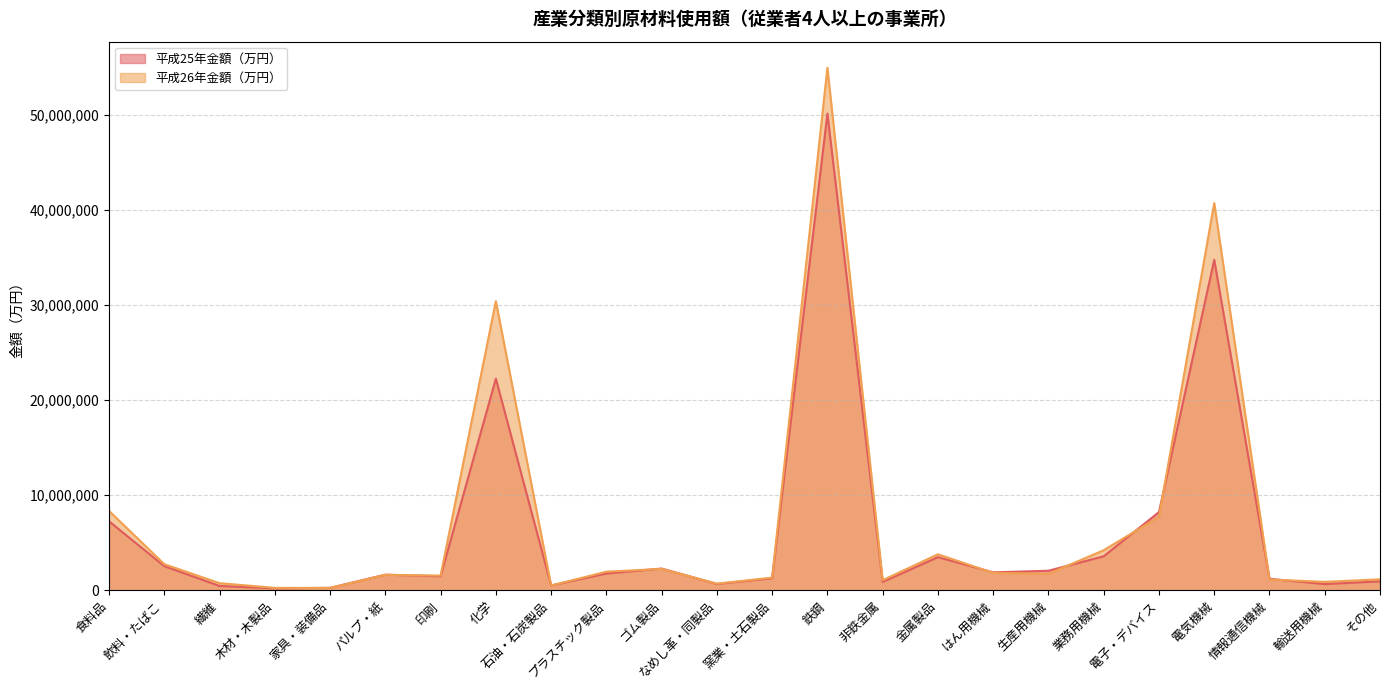

Which has a higher value, 非鉄金属 or 窯業・土石製品?

窯業・土石製品